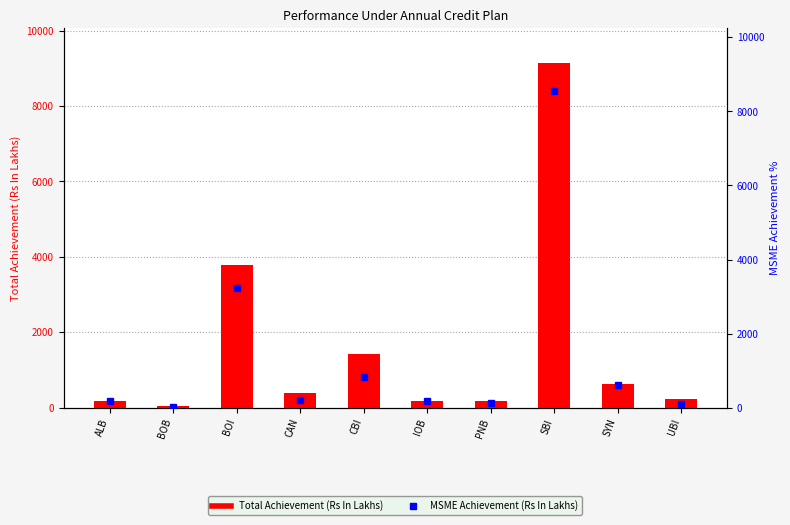

What are all the series names shown in the legend?

Total Achievement, MSME Achievement